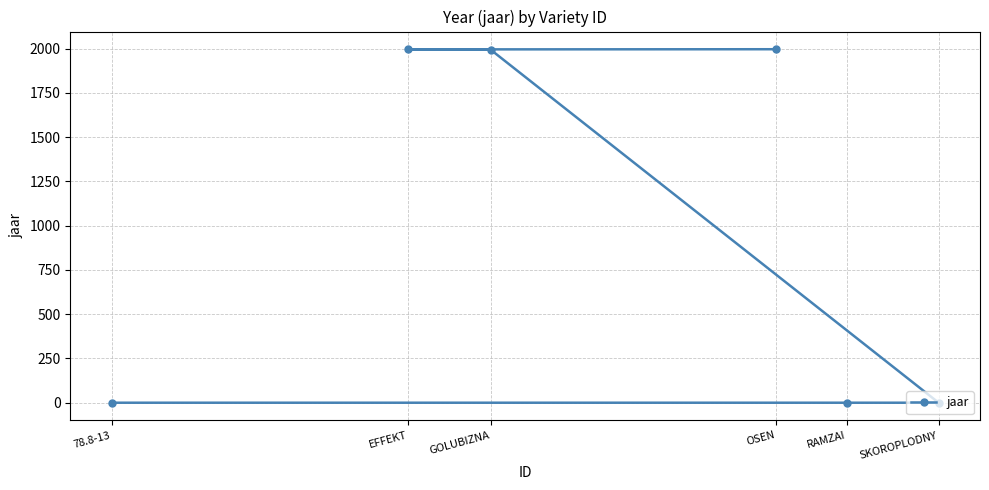

What is the greatest value displayed?

1996